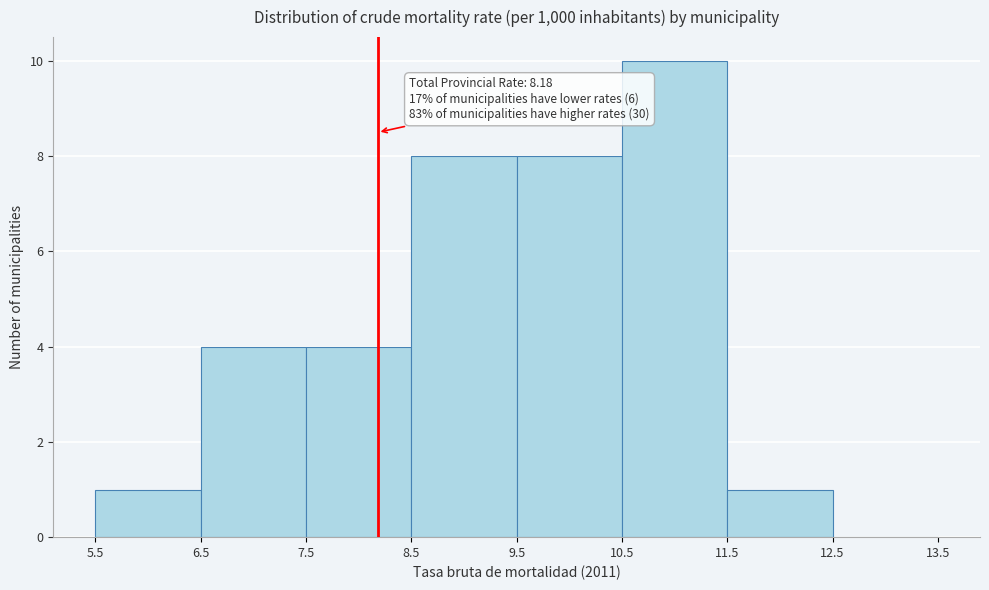

Over which range of the x-axis is the bar tallest?

10.5 to 11.5